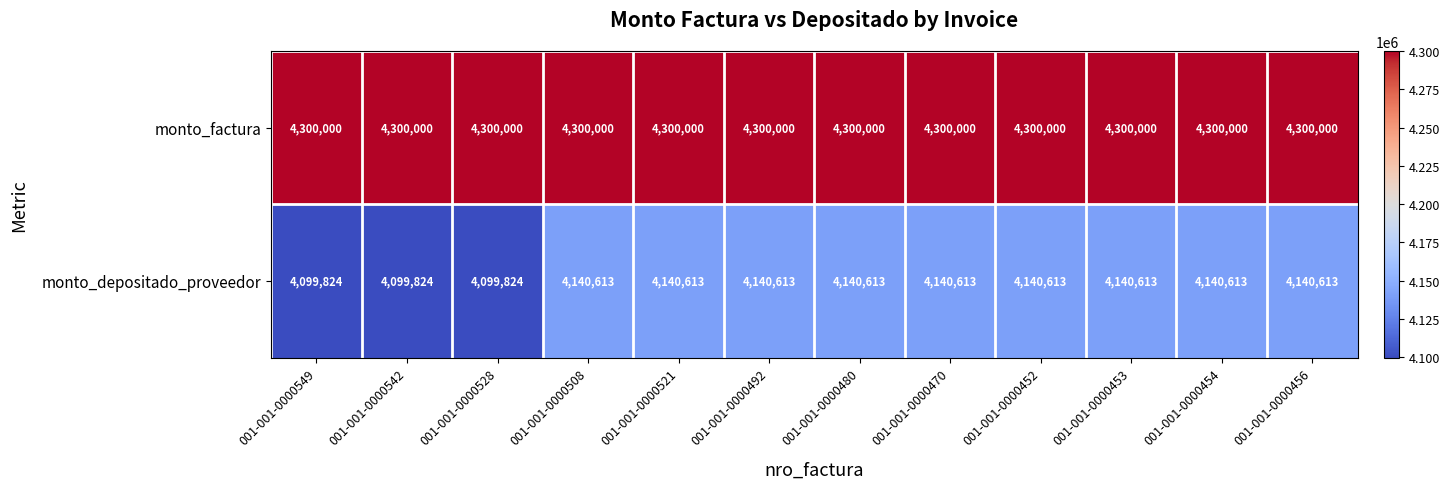

At 001-001-0000480, list the series in order from largest to smallest.

monto_factura, monto_depositado_proveedor